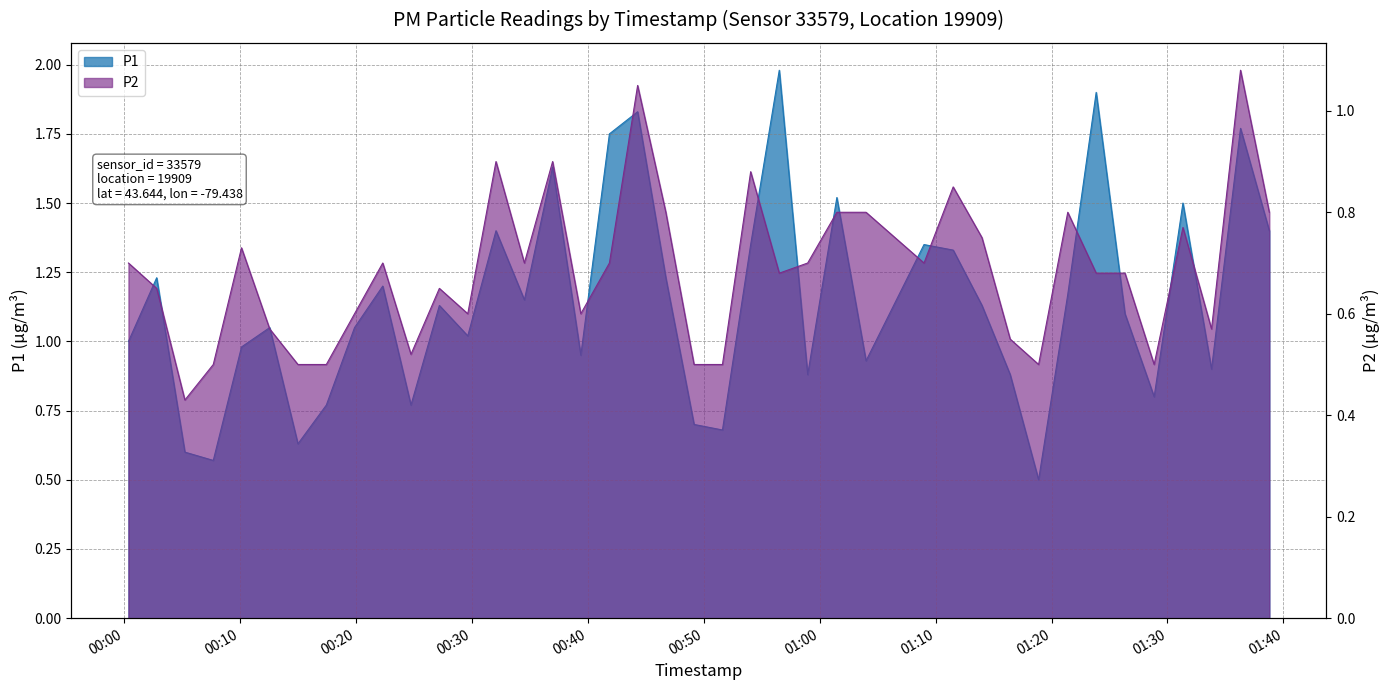

How many values in the P1 series exceed 1?

24